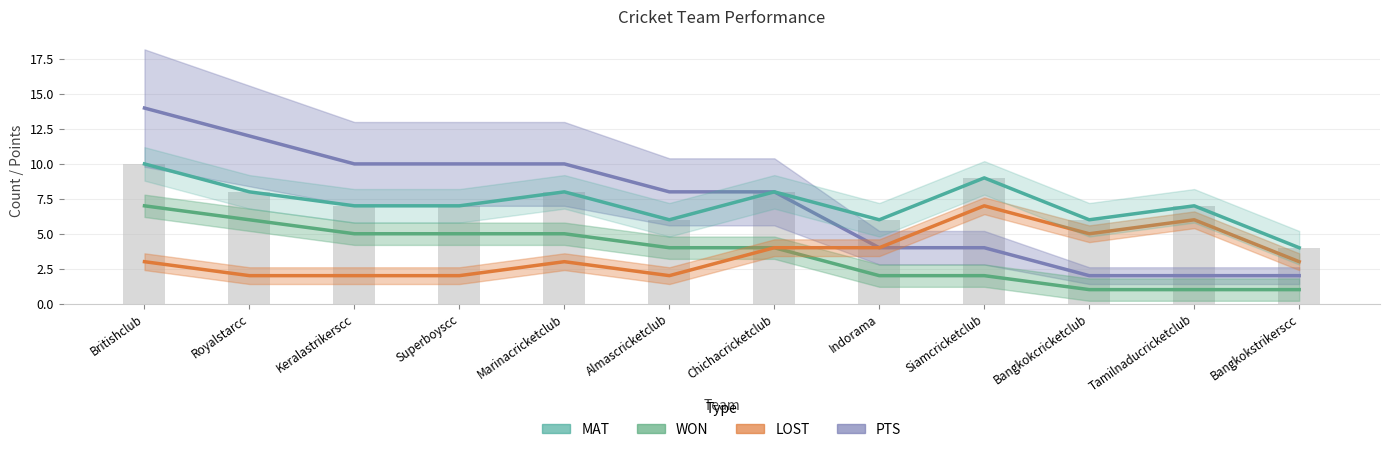

What is the lowest value of the MAT series?

4